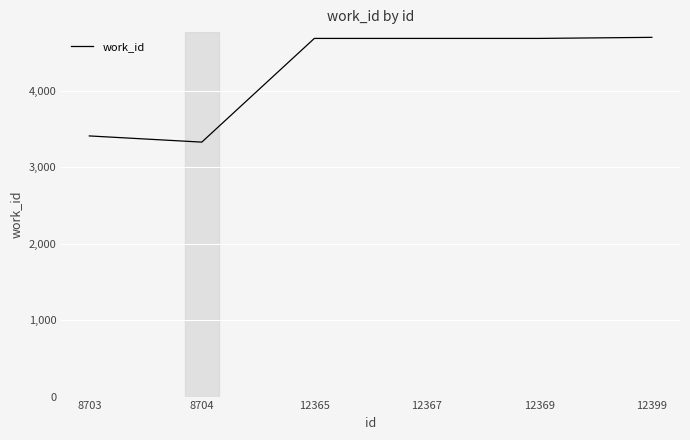

What is the change in value from 8703 to 8704?

-81